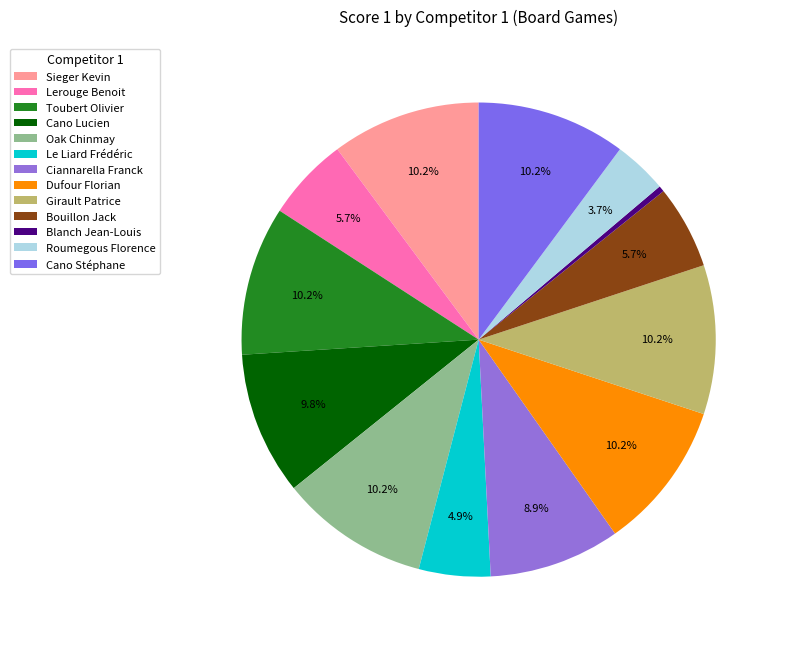

What percentage is the Dufour Florian slice, to the nearest percent?

10%